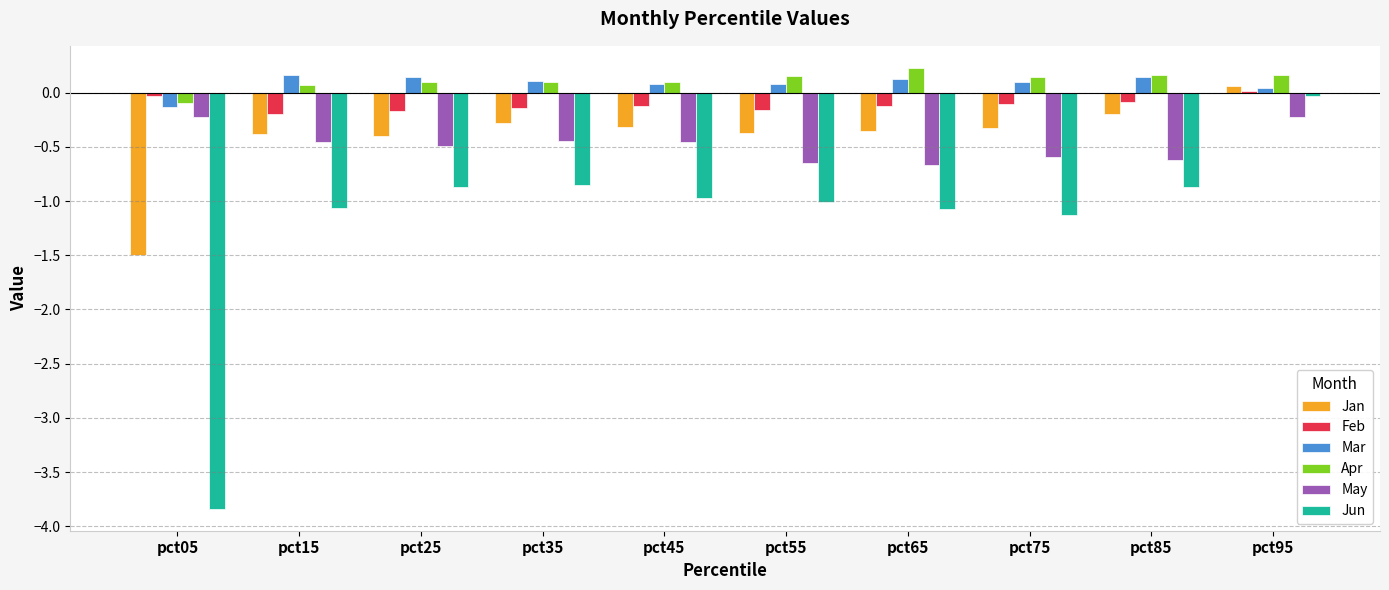

At which category is the sum across all series the highest?

pct95